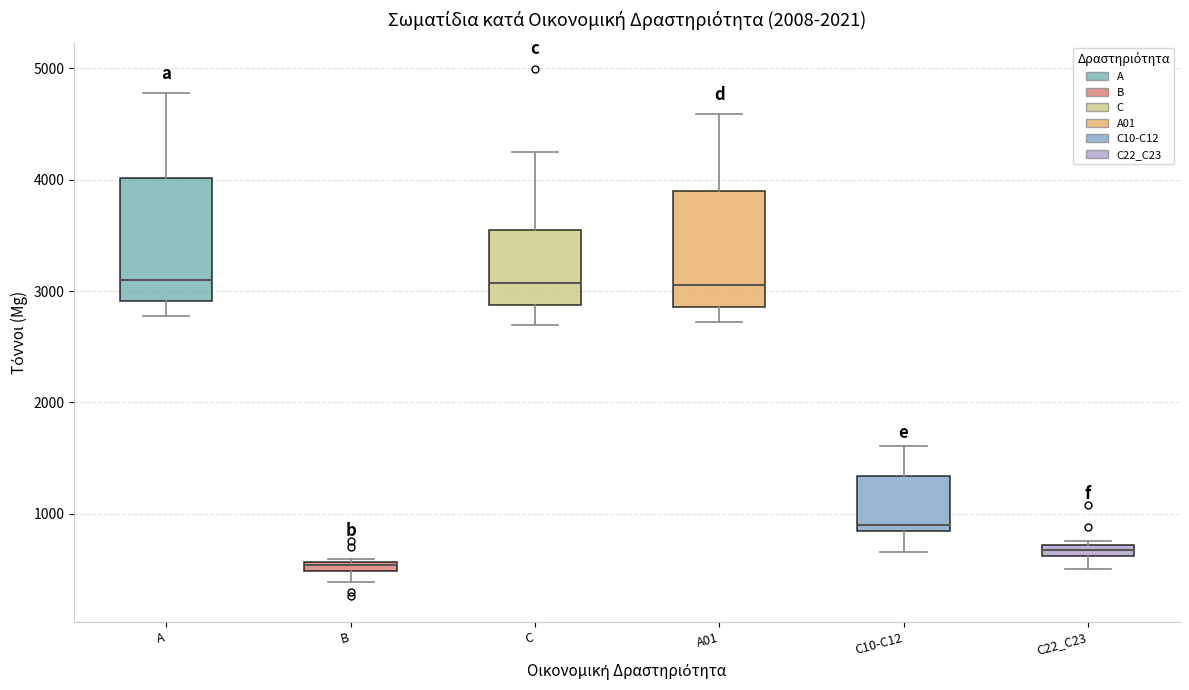

Where is the upper edge of the box for A01 on the y-axis? The values are not printed on the chart, so give them approximately, as read against the axis.

3900